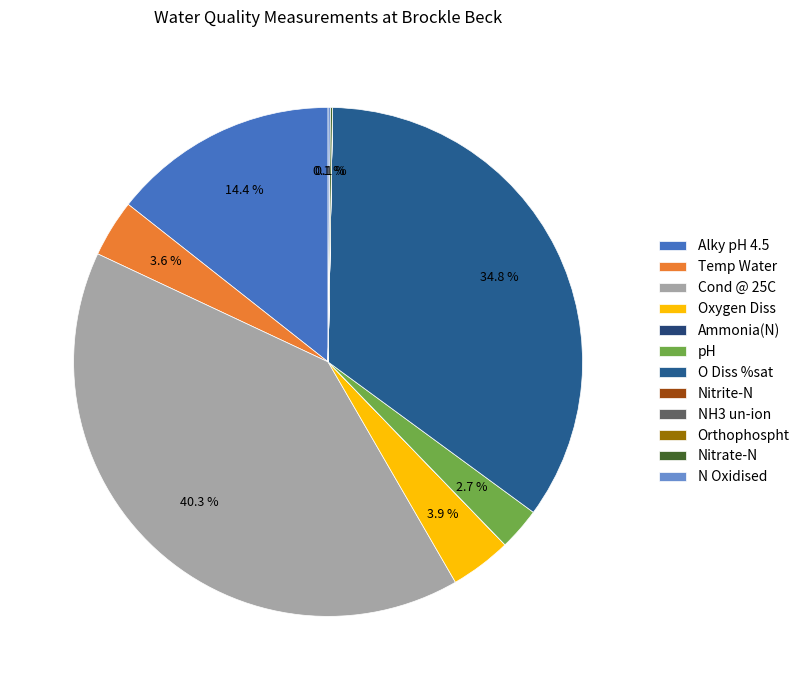

To the nearest percent, what is the difference between the Oxygen Diss and Ammonia(N) slice percentages?

4%